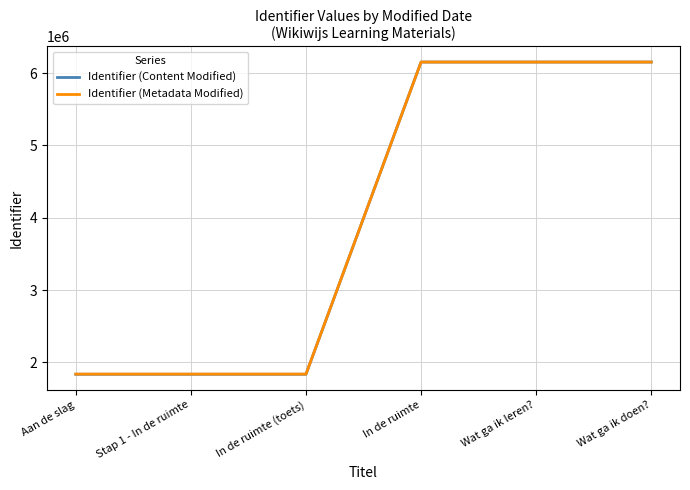

What is the maximum value shown in the chart?

6152119.0